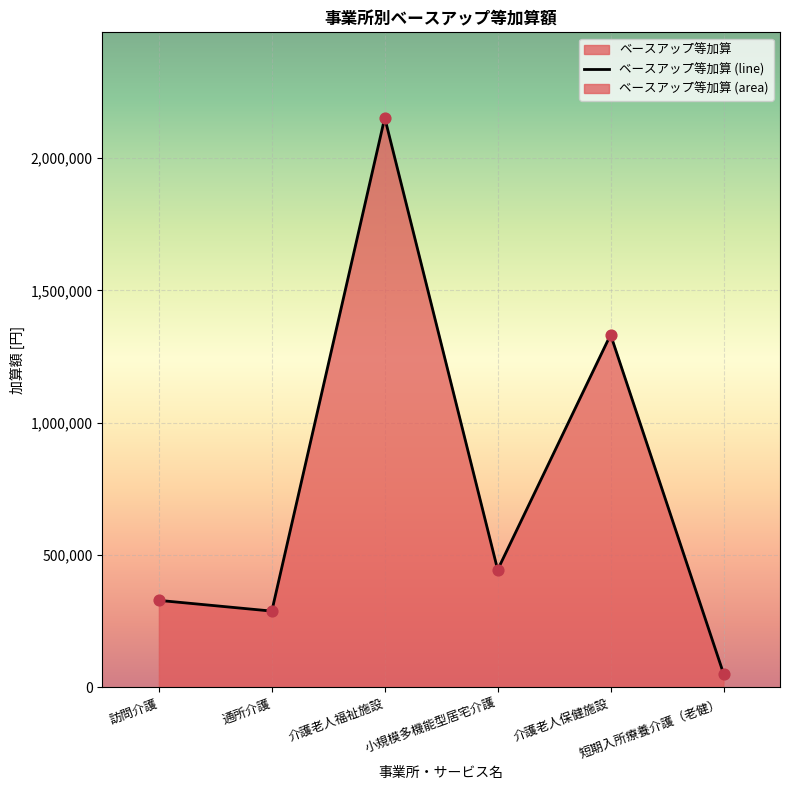

What is the change in value from 介護老人福祉施設 to 短期入所療養介護（老健）?

-2101824